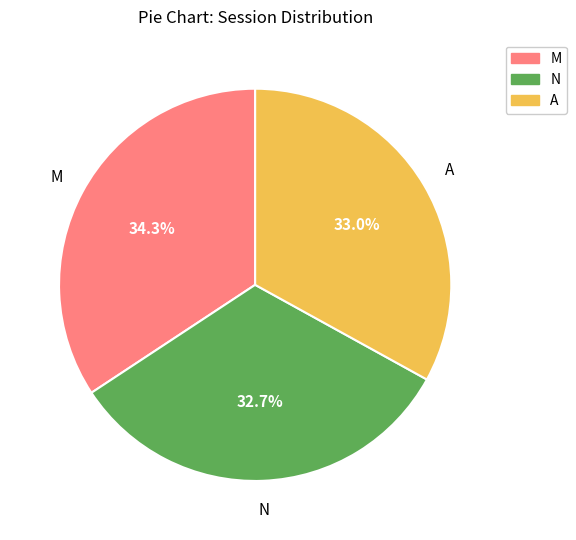

Is it true that M is 34% of the pie?

True